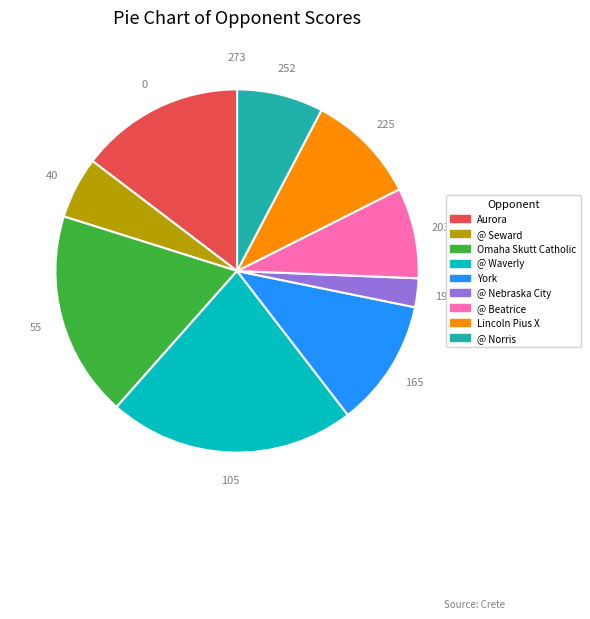

Which slice is the largest?

@ Waverly